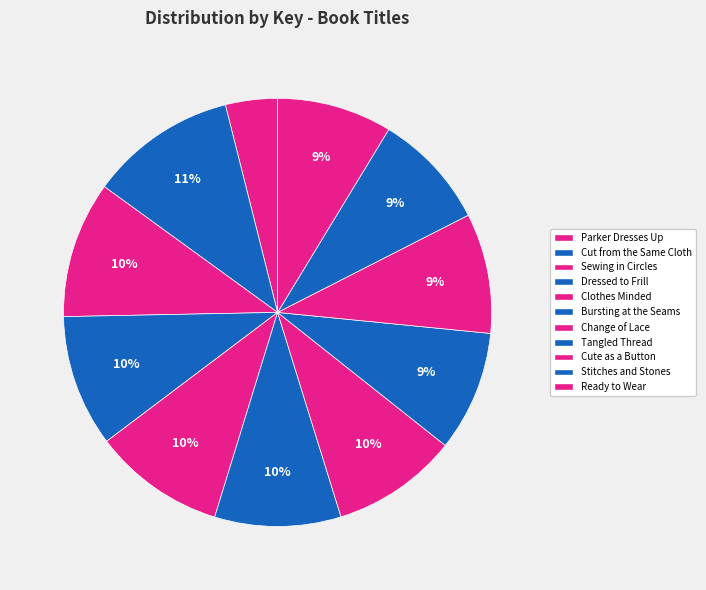

What is the change in value from Clothes Minded to Tangled Thread?

-40418697